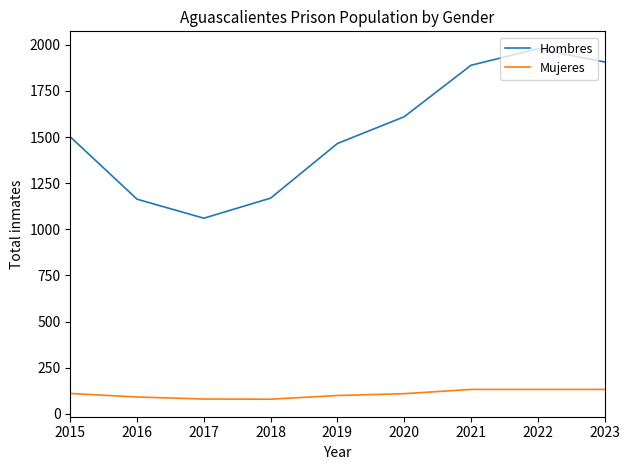

True or false: Hombres and Mujeres intersect in this chart.

False